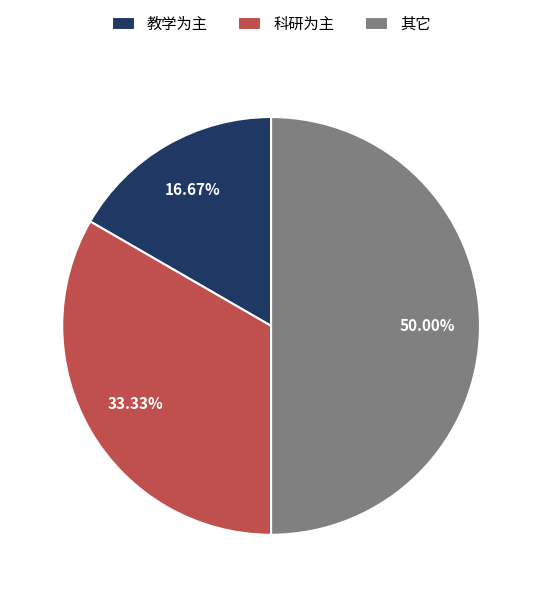

How many slices are in this pie chart?

3